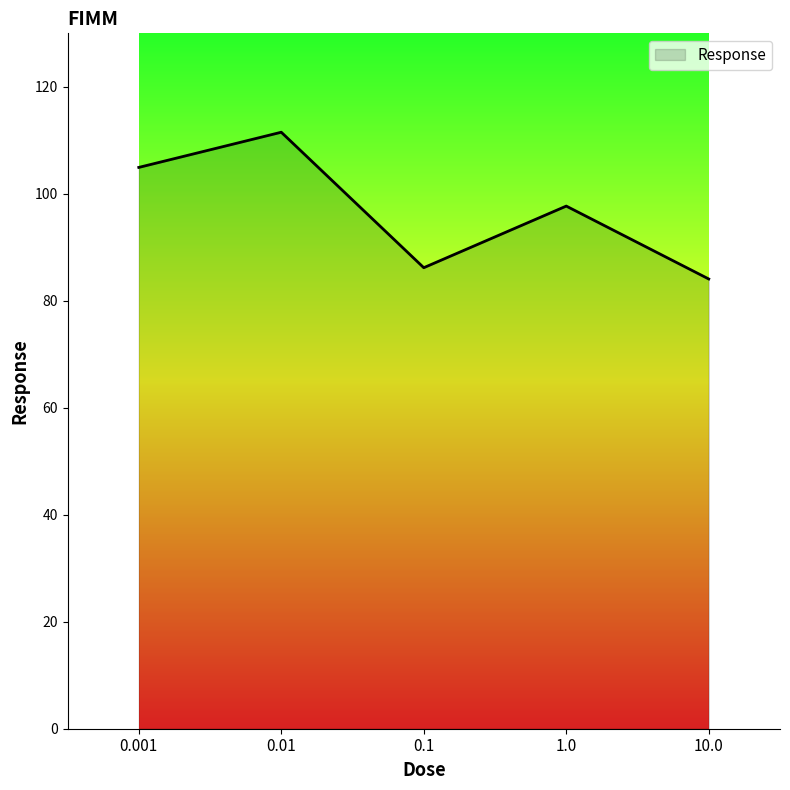

How many lines are shown in the chart?

1